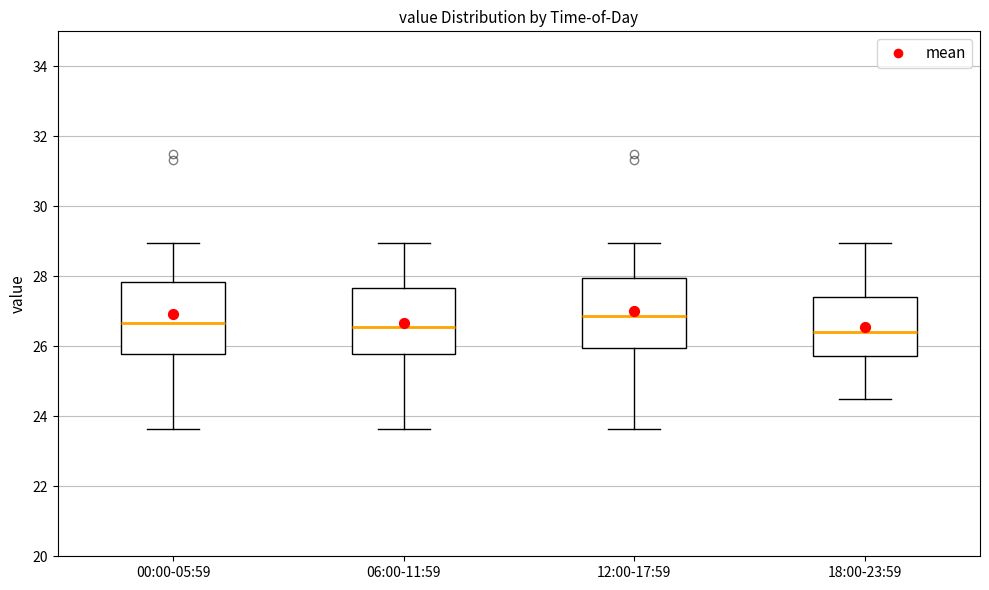

Where does the median line of the box for 00:00-05:59 sit on the y-axis? The values are not printed on the chart, so give them approximately, as read against the axis.

26.6